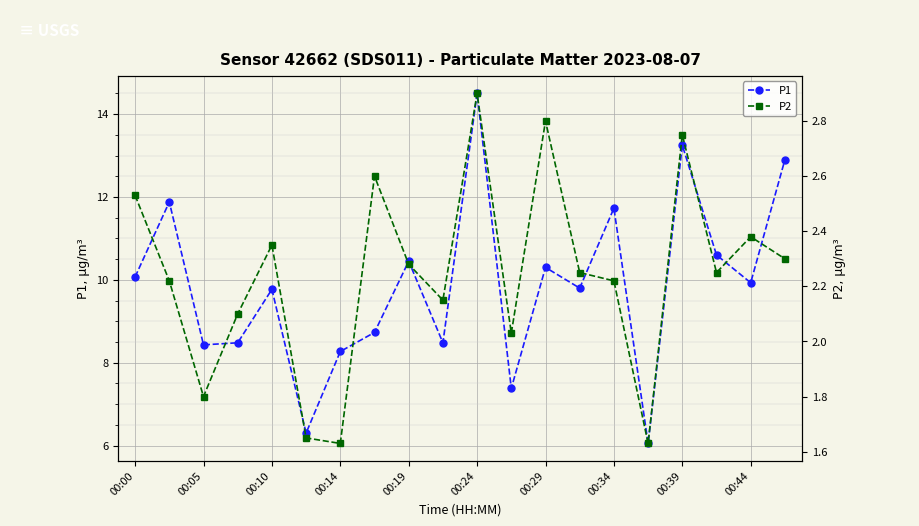

Which series has the largest total across all categories?

P1